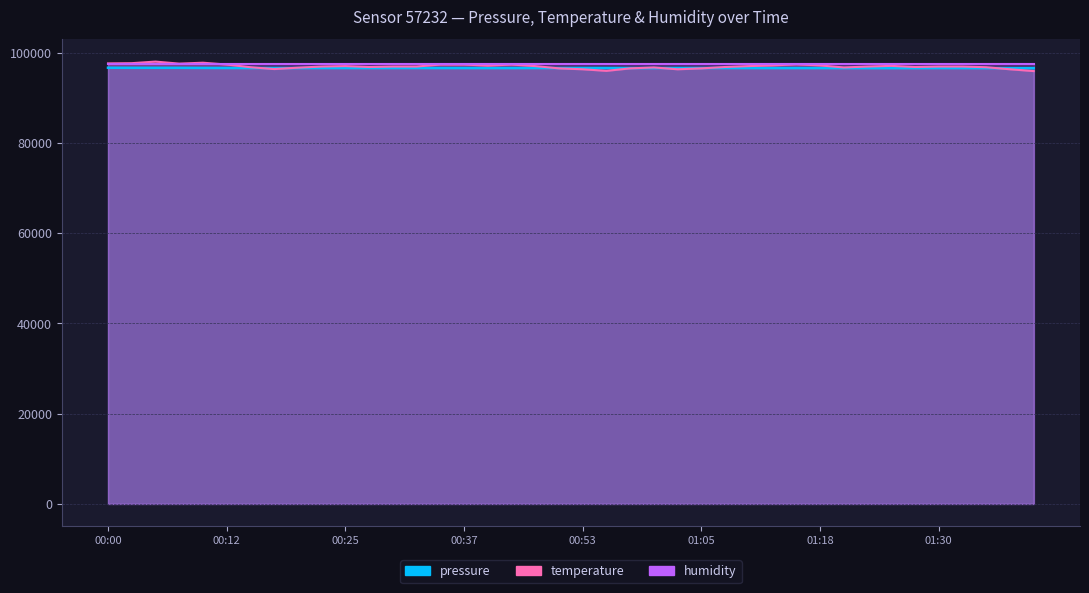

What is the value of the temperature point at the 38th from the left?

96760.0